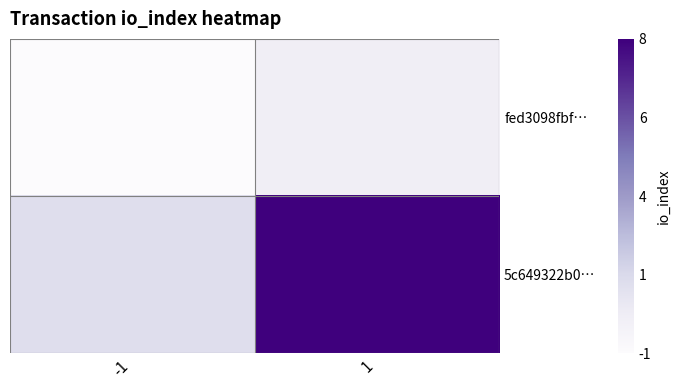

Reading right to left, transcribe all the data shown in this chart.

fed3098fbf…: 1=0	-1=-1
5c649322b0…: 1=8	-1=1